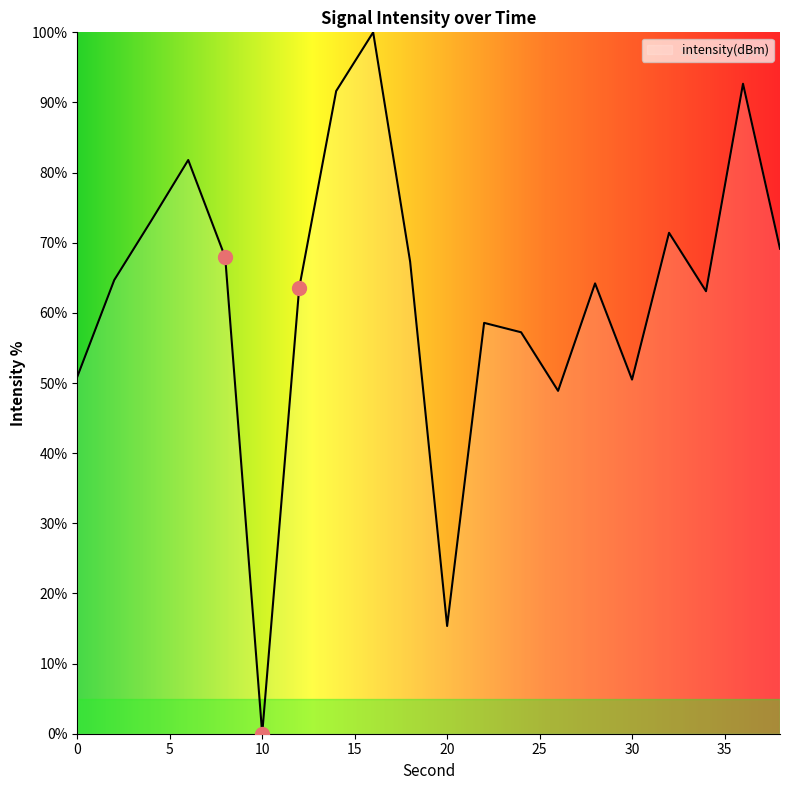

How many positive values are there?

19